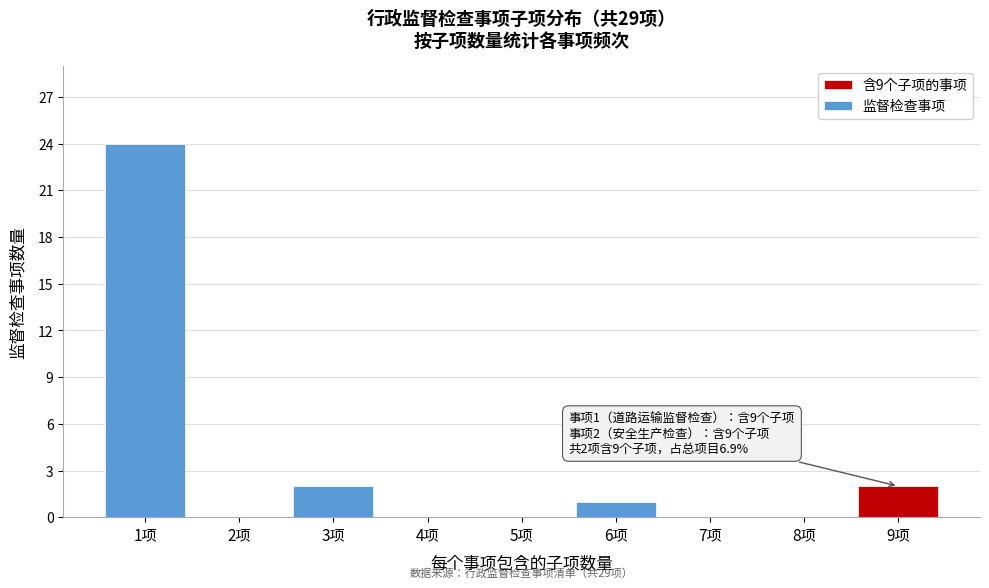

What is the greatest value displayed?

24